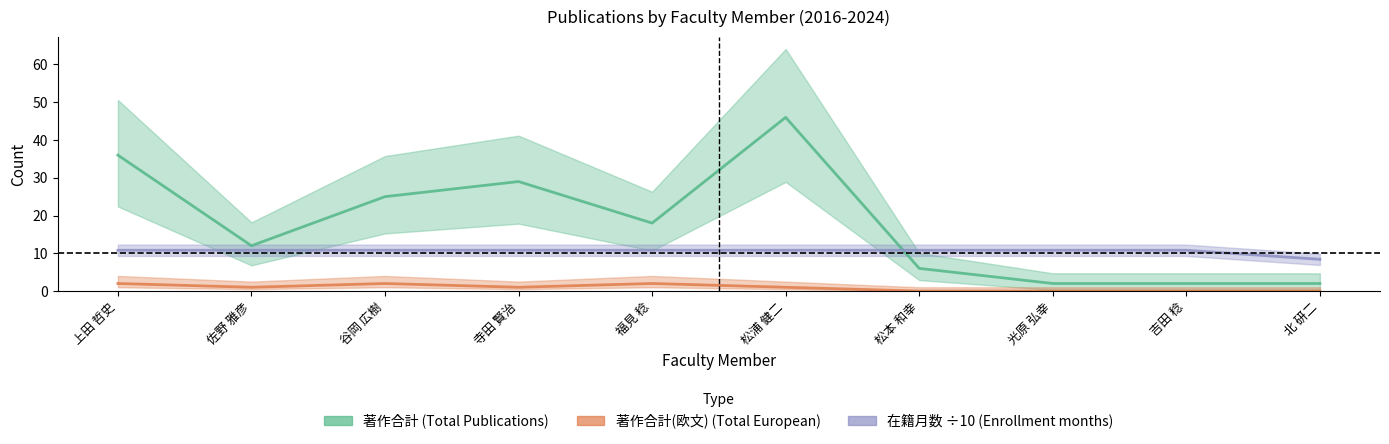

Reading right to left, list all the values displayed in this chart.

著作合計: 北 研二=2.0	吉田 稔=2.0	光原 弘幸=2.0	松本 和幸=6.0	松浦 健二=46.0	福見 稔=18.0	寺田 賢治=29.0	谷岡 広樹=25.0	佐野 雅彦=12.0	上田 哲史=36.0
著作合計(欧文): 北 研二=0.0	吉田 稔=0.0	光原 弘幸=0.0	松本 和幸=0.0	松浦 健二=1.0	福見 稔=2.0	寺田 賢治=1.0	谷岡 広樹=2.0	佐野 雅彦=1.0	上田 哲史=2.0
在籍月数: 北 研二=8.4	吉田 稔=10.8	光原 弘幸=10.8	松本 和幸=10.8	松浦 健二=10.8	福見 稔=10.8	寺田 賢治=10.8	谷岡 広樹=10.8	佐野 雅彦=10.8	上田 哲史=10.8